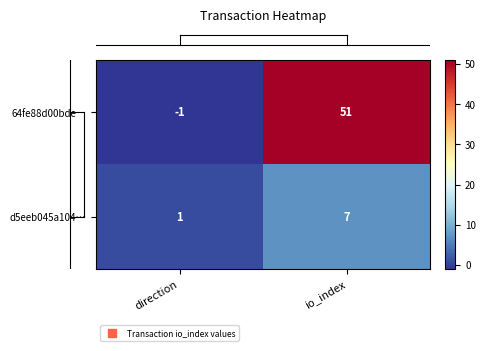

What is the sum of all 64fe88d00bde… values?

50